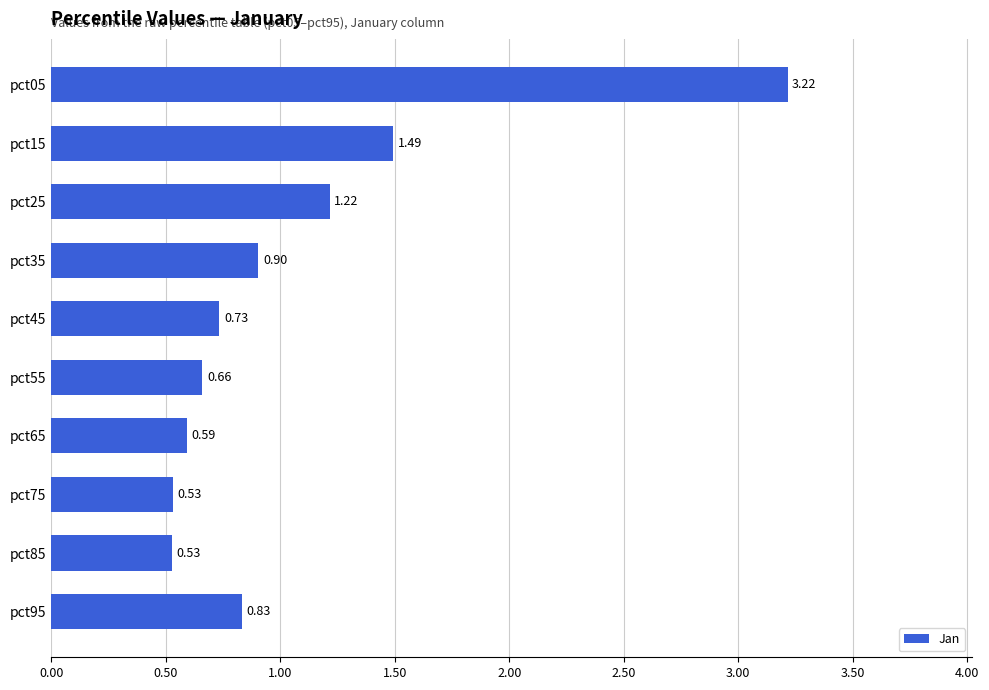

What is the difference between the maximum and second lowest values?

2.7